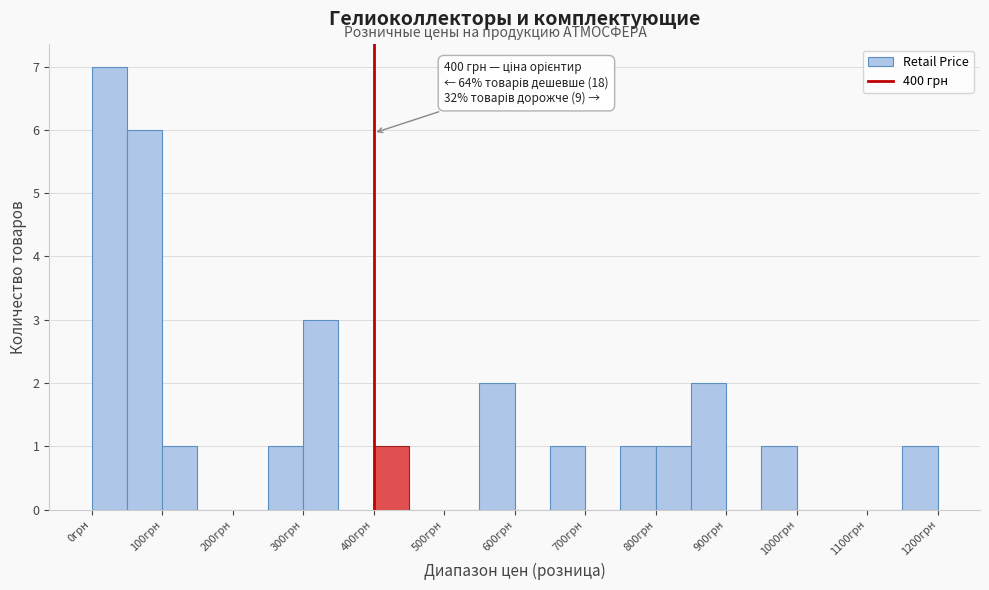

Which range on the x-axis has the tallest bar?

0 to 50